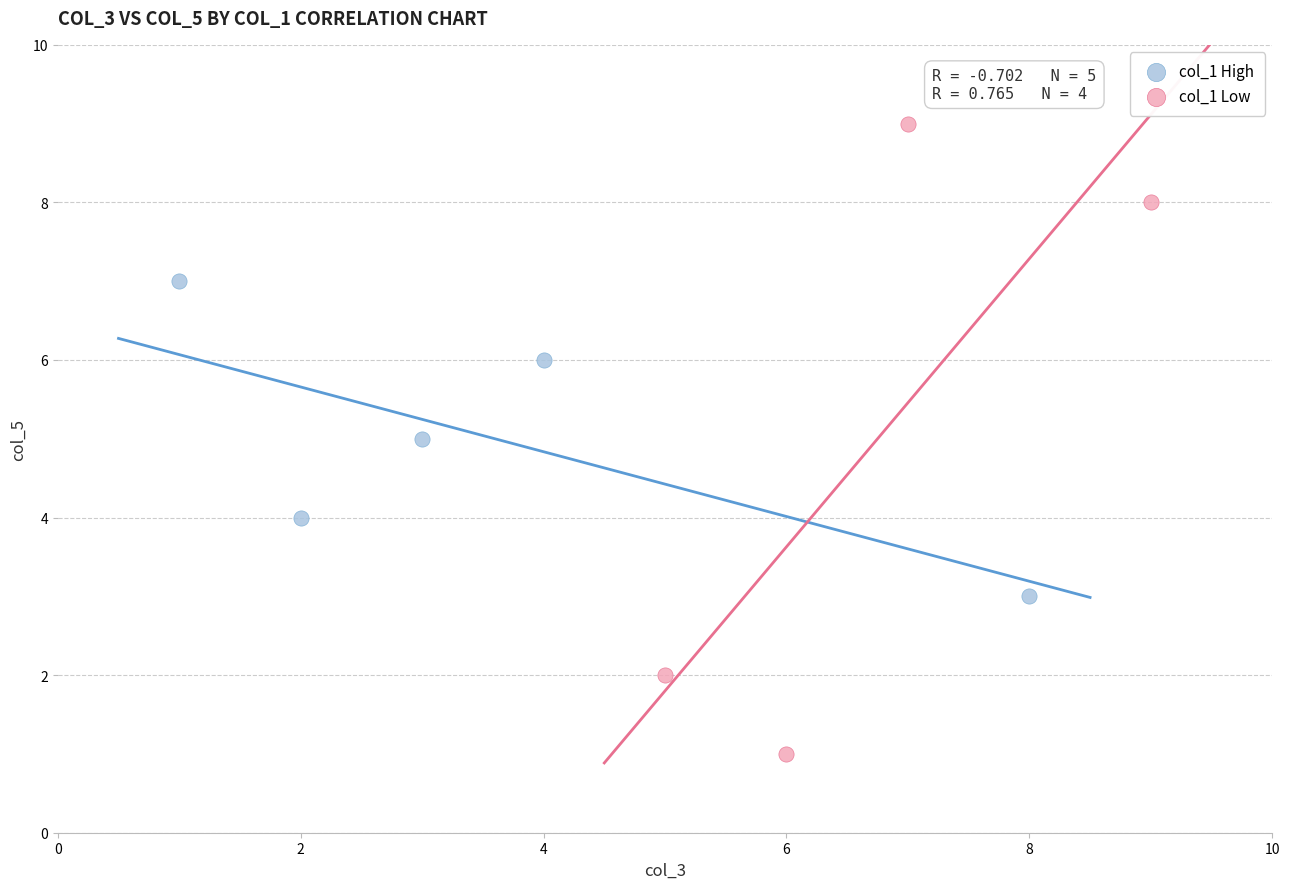

What are all the series names shown in the legend?

col_1 High, col_1 Low